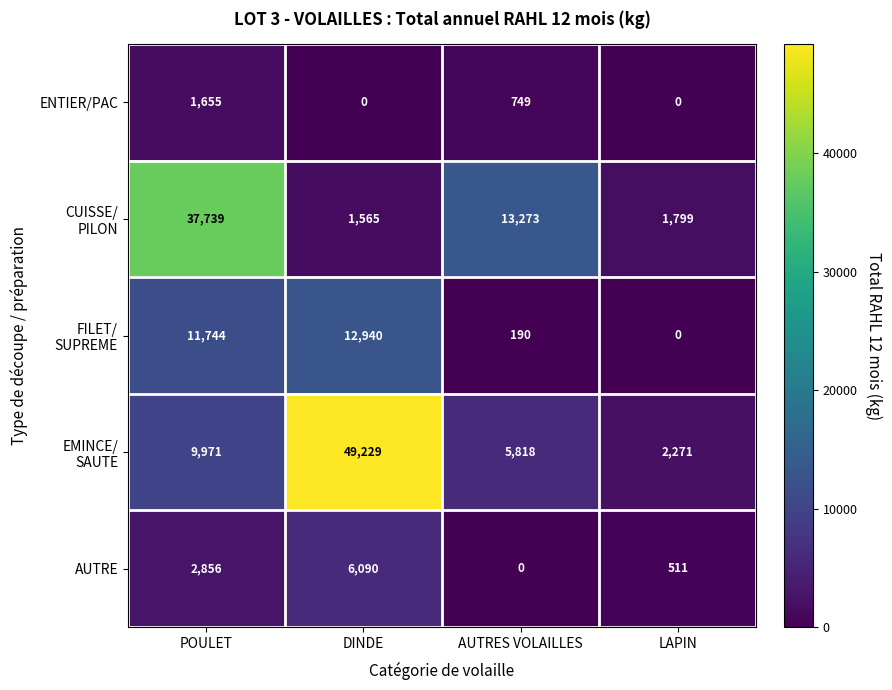

What is the maximum value shown in the chart?

49229